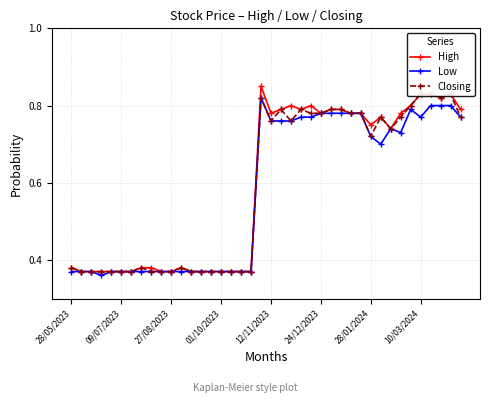

Count the High values in the range 0 to 1.

40